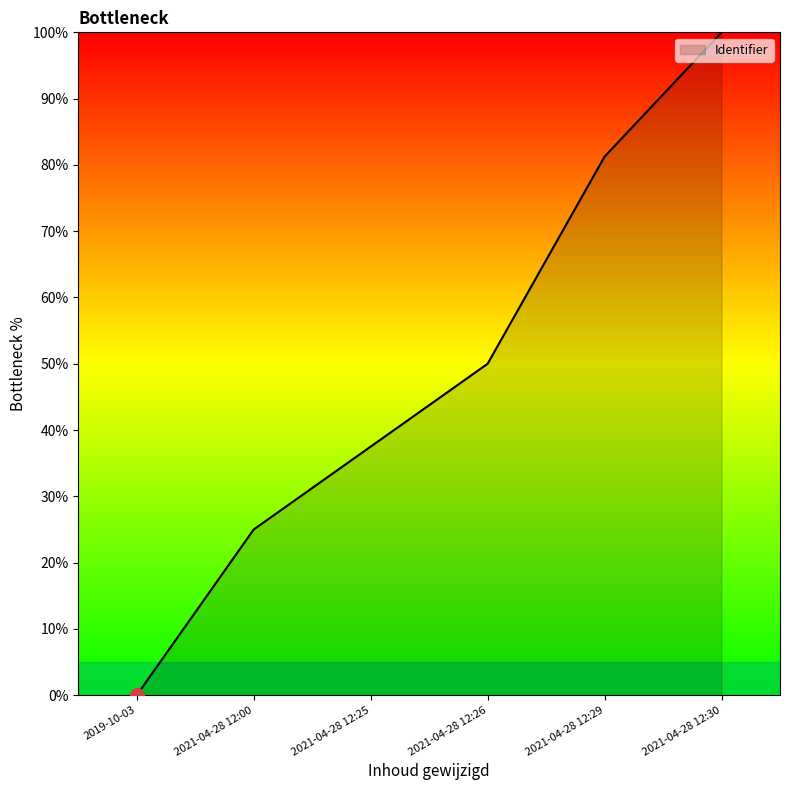

Read the value at 2021-04-28 12:30.

100.0